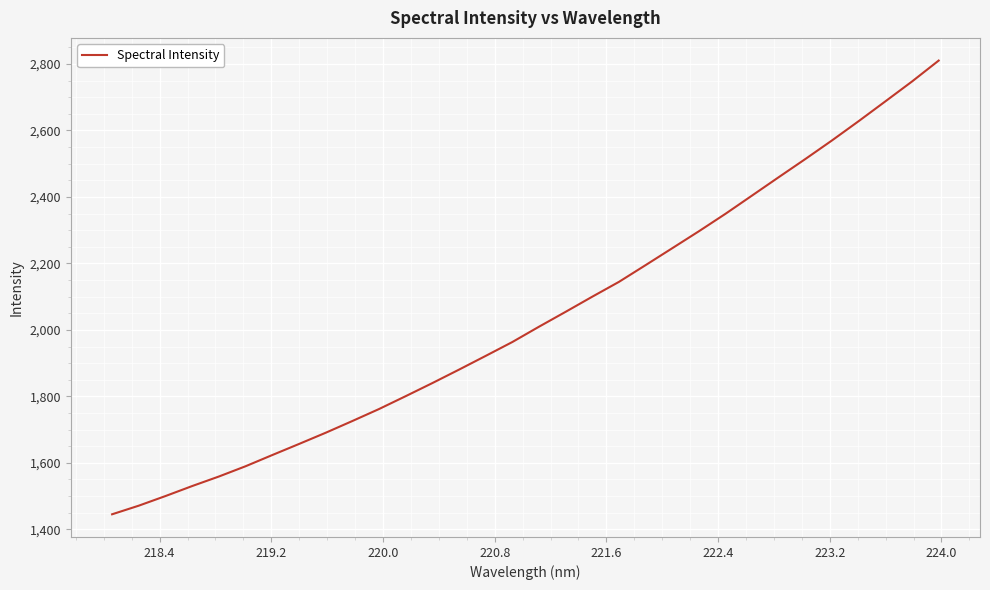

What is the difference between the maximum and minimum values?

1365.0